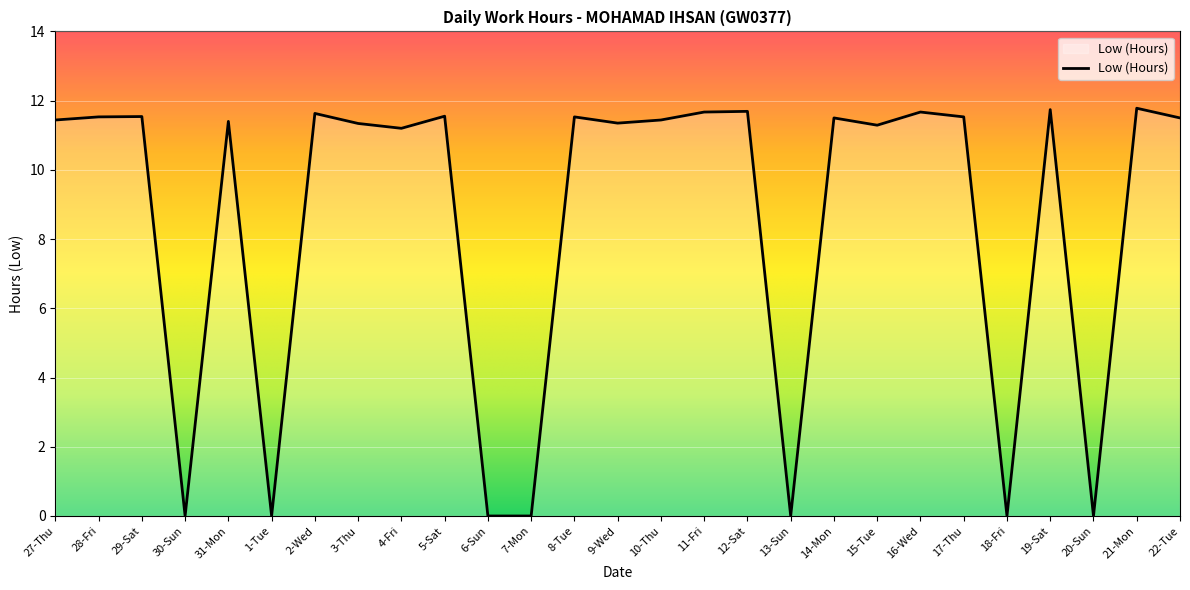

The chart shows a value of 6.6 at 4-Fri. True or false?

False